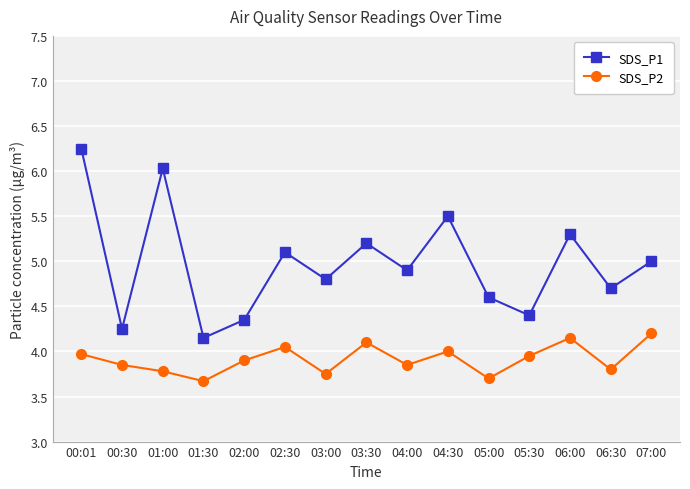

True or false: SDS_P2 and SDS_P1 intersect in this chart.

False